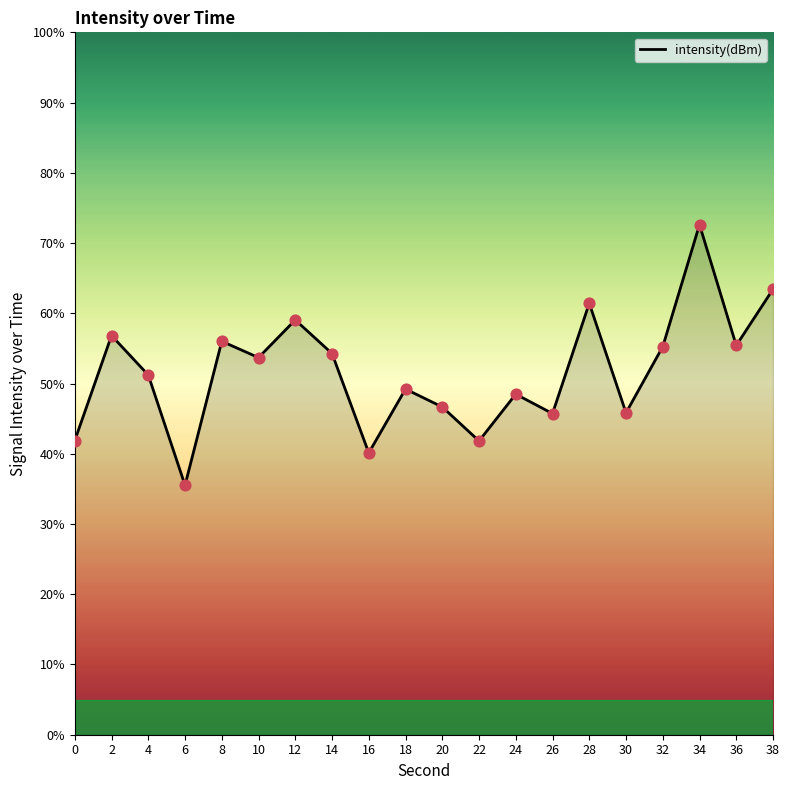

Which has a higher value, 32 or 18?

32